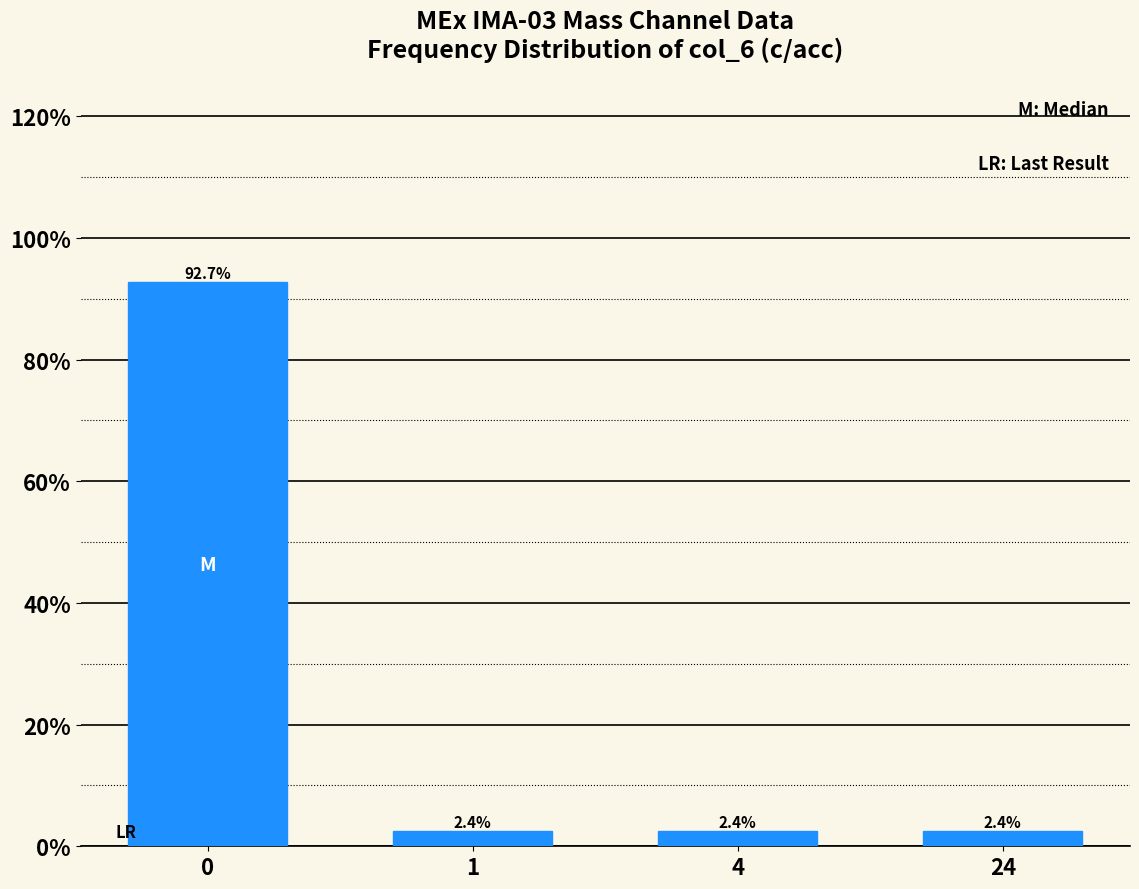

Reading left to right, extract all data points from this chart.

0=92.7	1=2.4	4=2.4	24=2.4